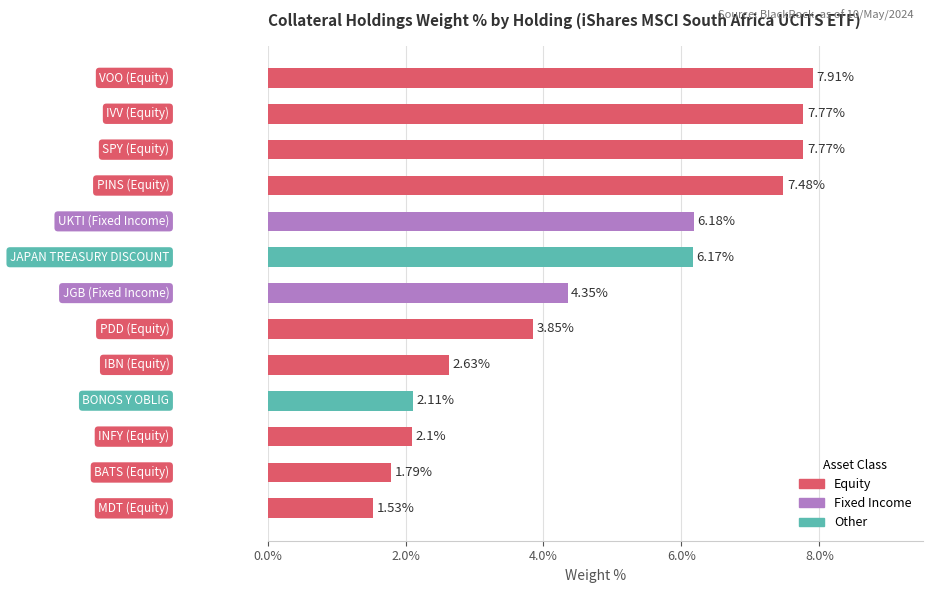

What is the average value?

4.7